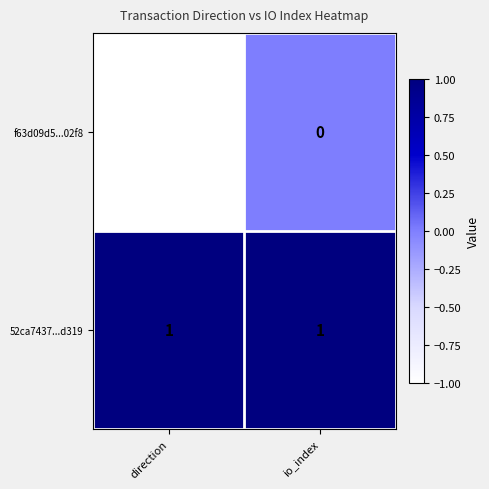

How many categories are shown in the chart?

2